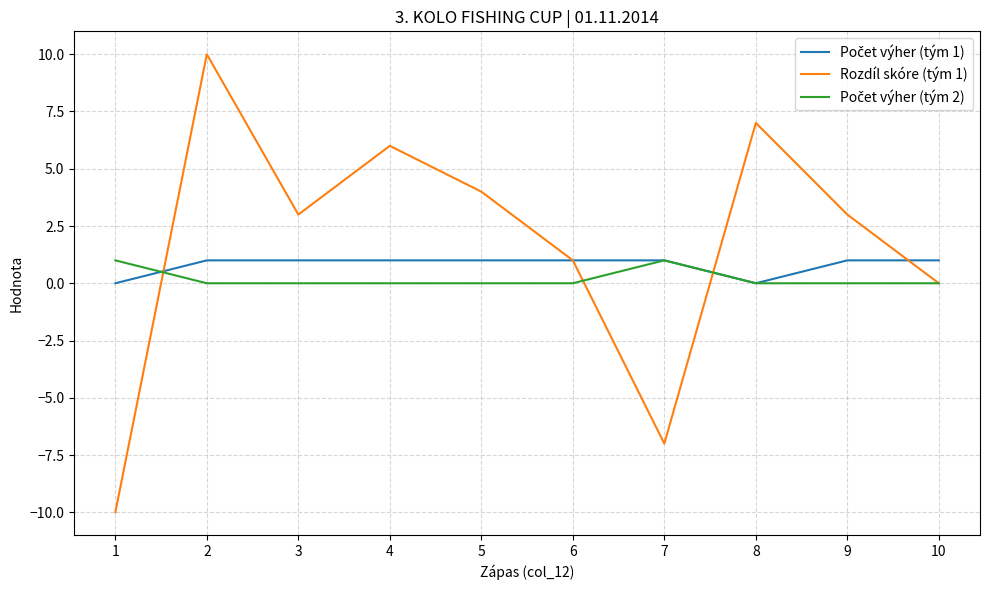

The Rozdíl skóre (tým 1) series shows -10 at 1. True or false?

True